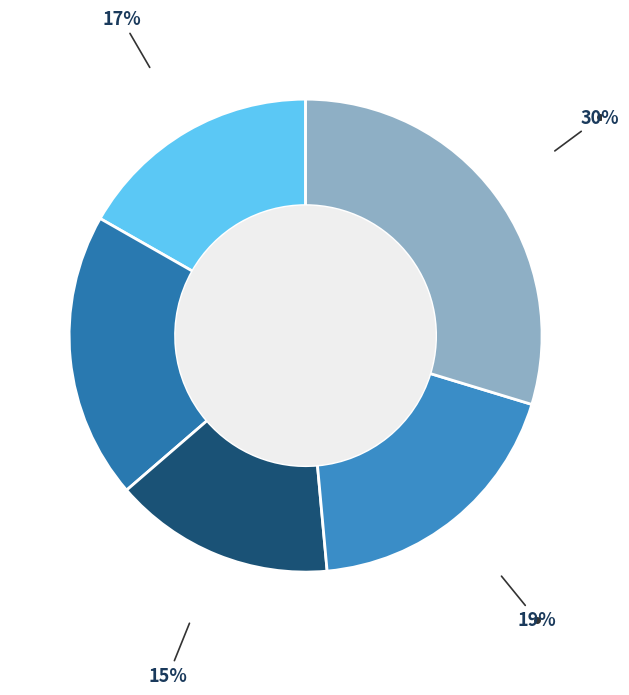

Count the number of slices in the pie.

5